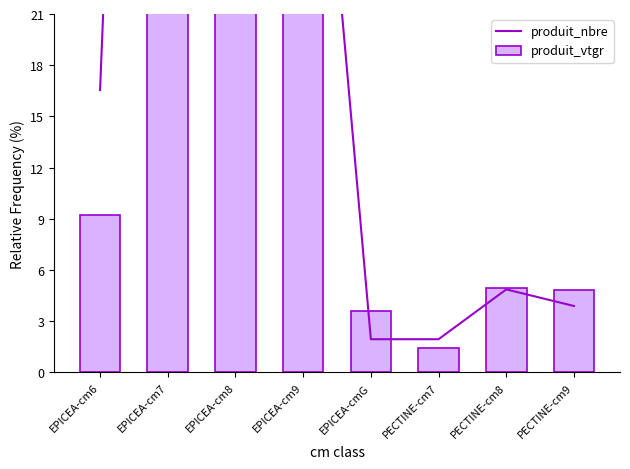

What is the lowest value of the produit_vtgr series?

1.4